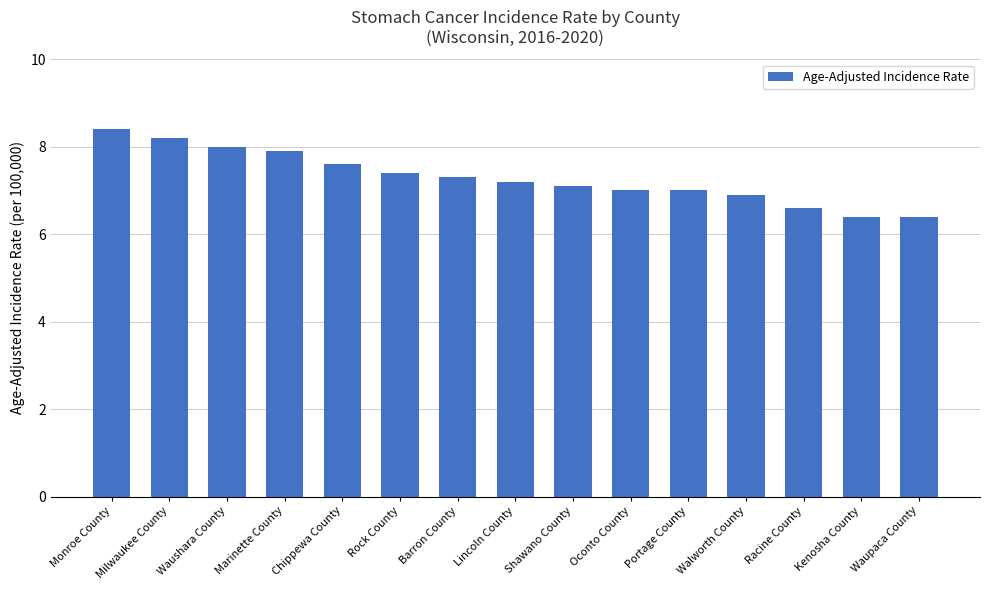

What is the maximum value shown in the chart?

8.4